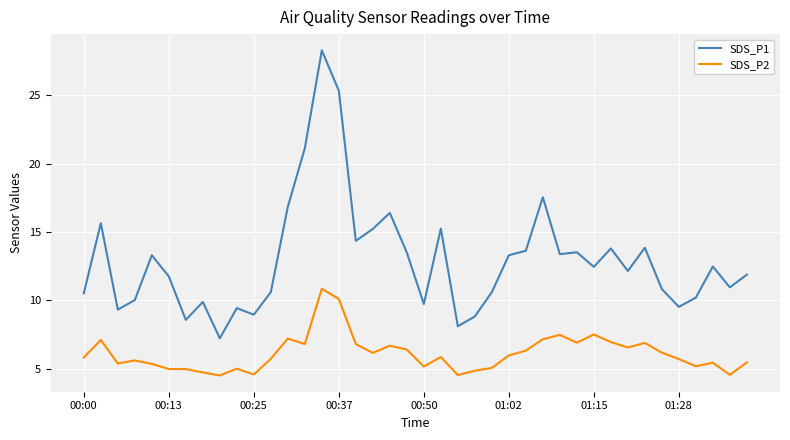

Which series has the largest total across all categories?

SDS_P1